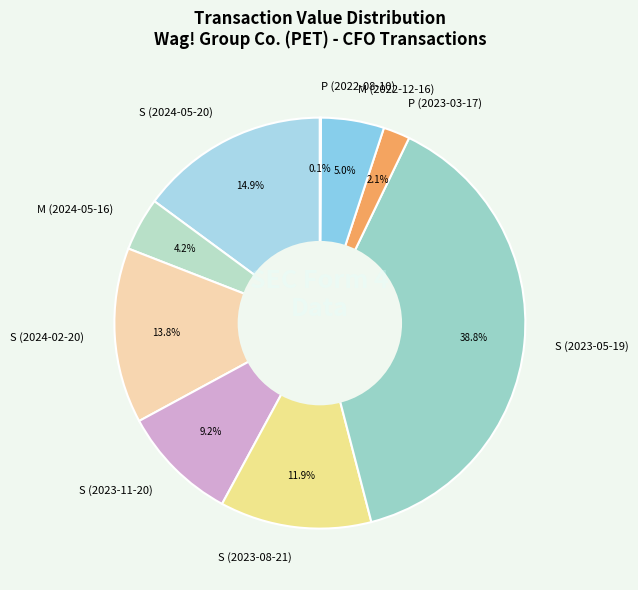

Is there any slice that represents more than half of the pie?

No